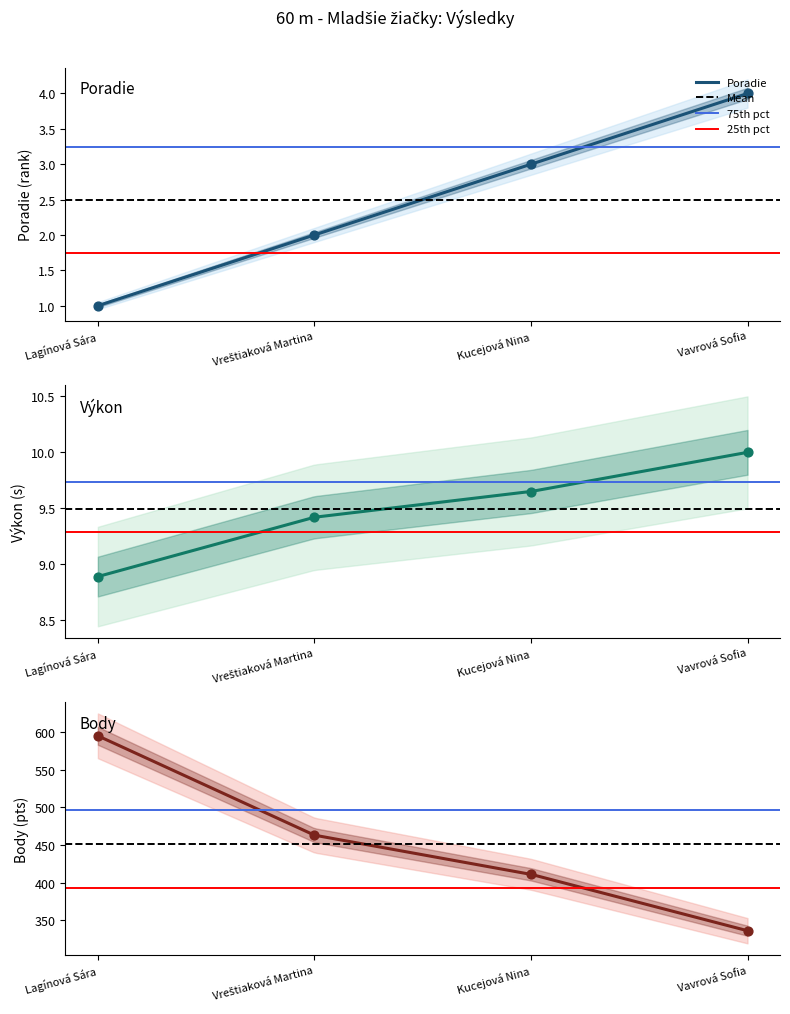

Which series has the largest total across all categories?

Body